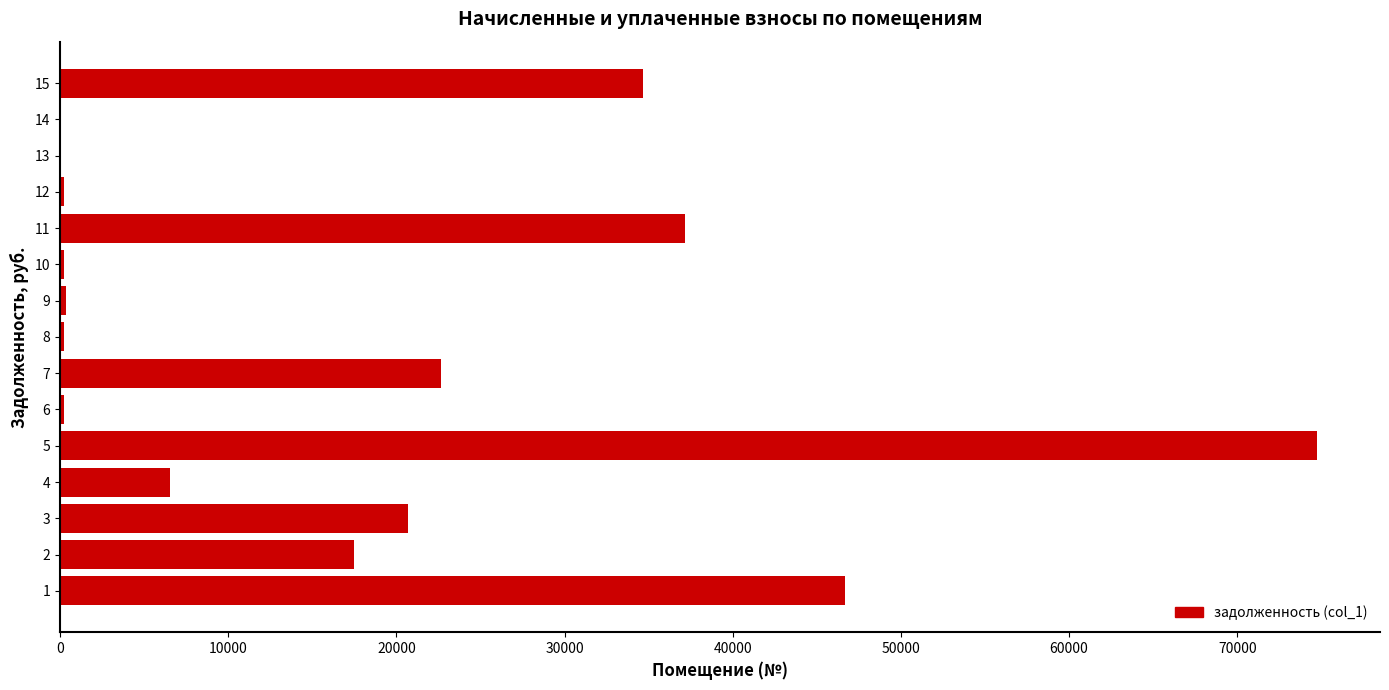

How many series are shown in this chart?

1